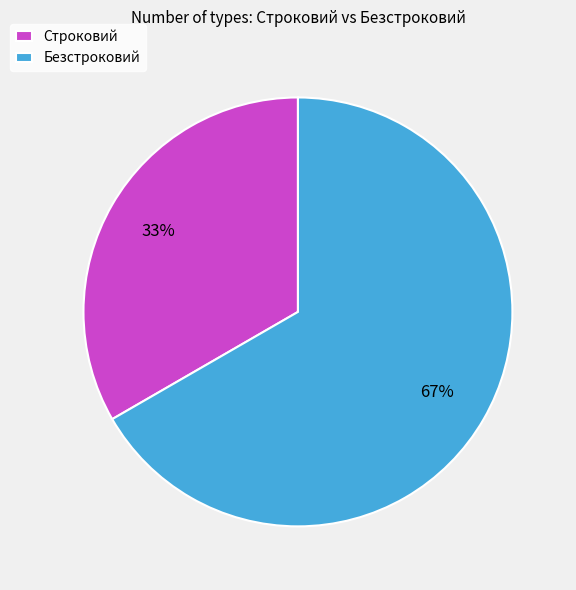

How many segments does this pie chart have?

2